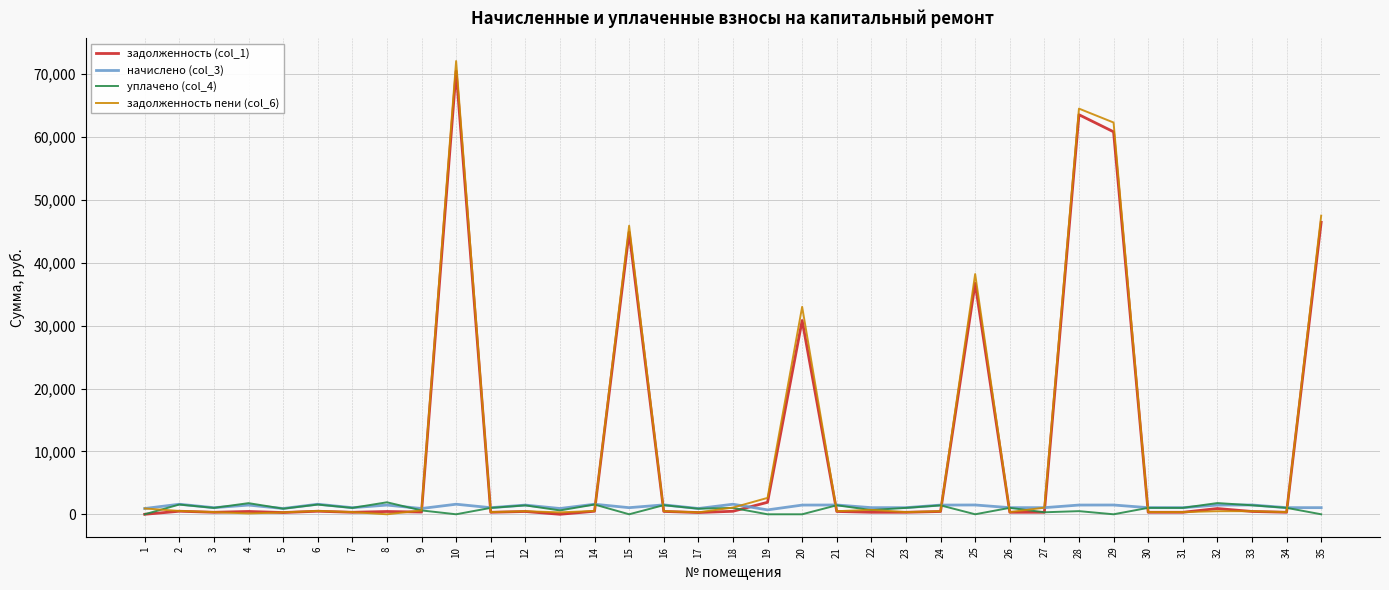

How many values in the задолженность (col_1) series are below 442?

15